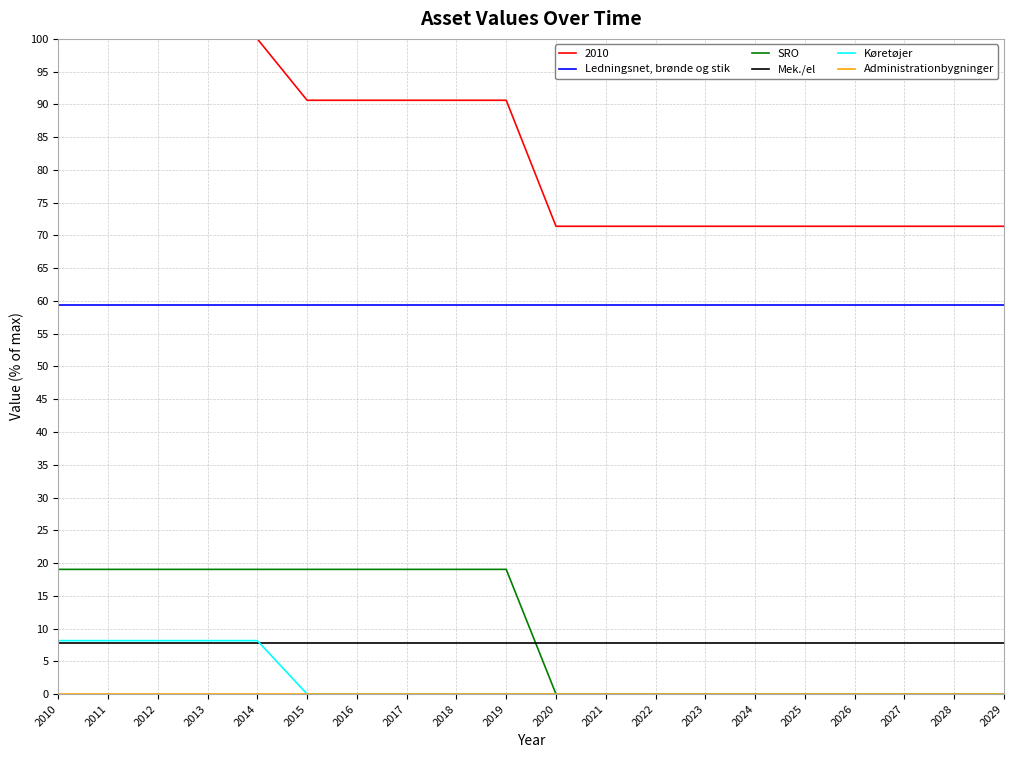

What is the maximum value shown in the chart?

100.0